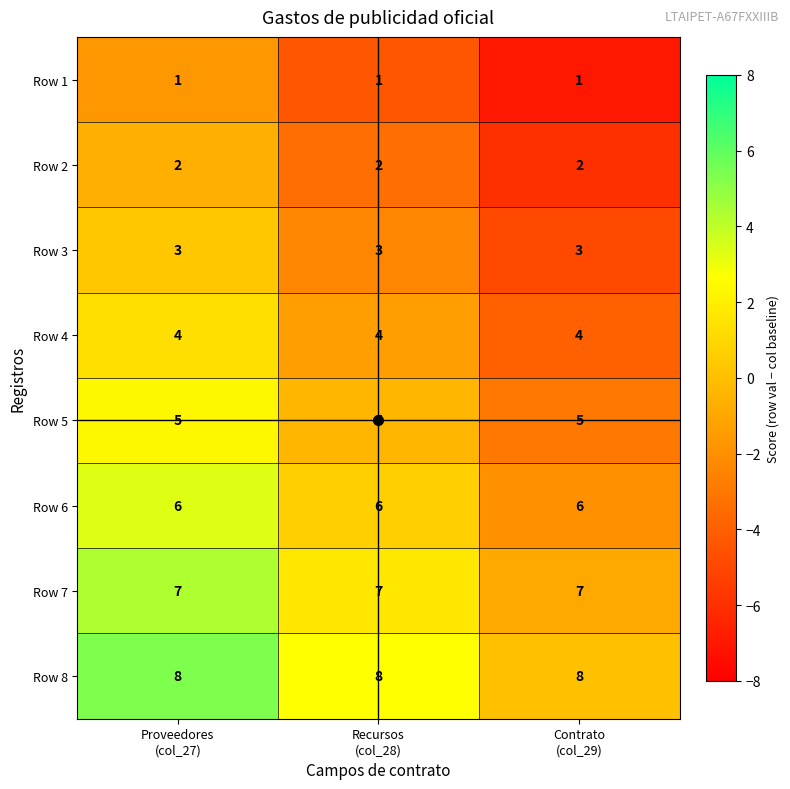

What is the maximum value shown in the chart?

8